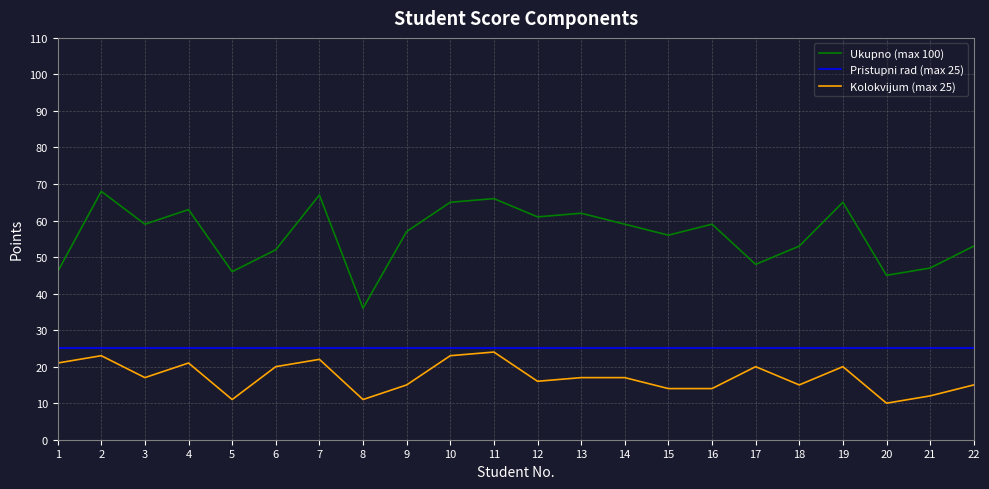

Is the value of Ukupno (max 100) at 4 greater than the value of Kolokvijum (max 25) at 8?

Yes